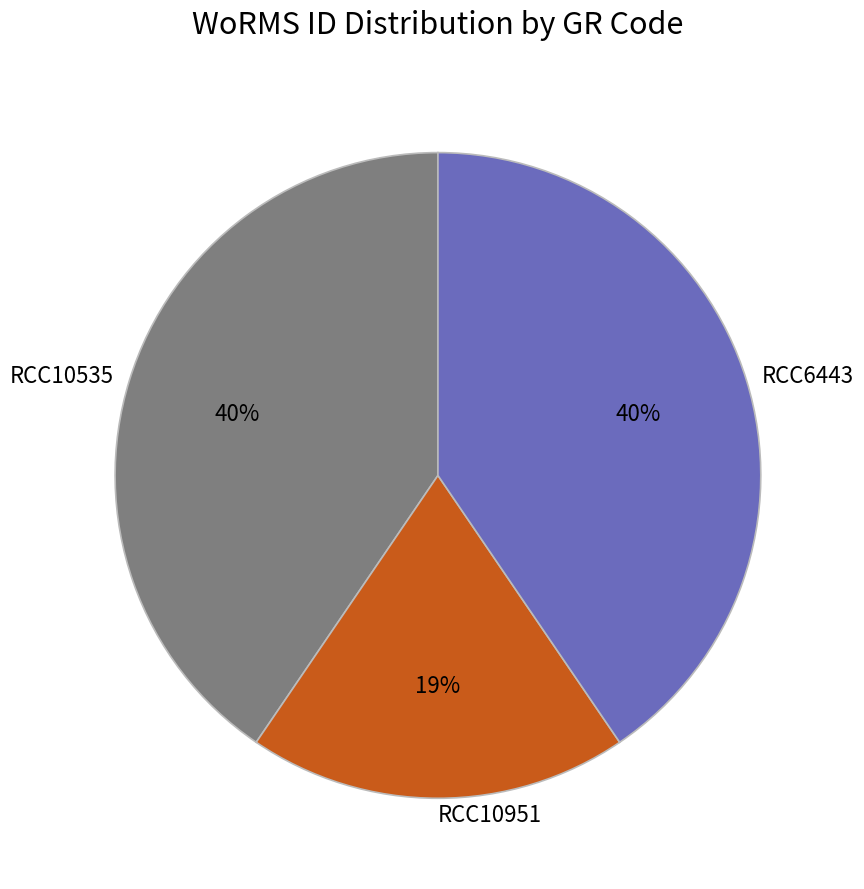

Which slice is the smallest?

RCC10951